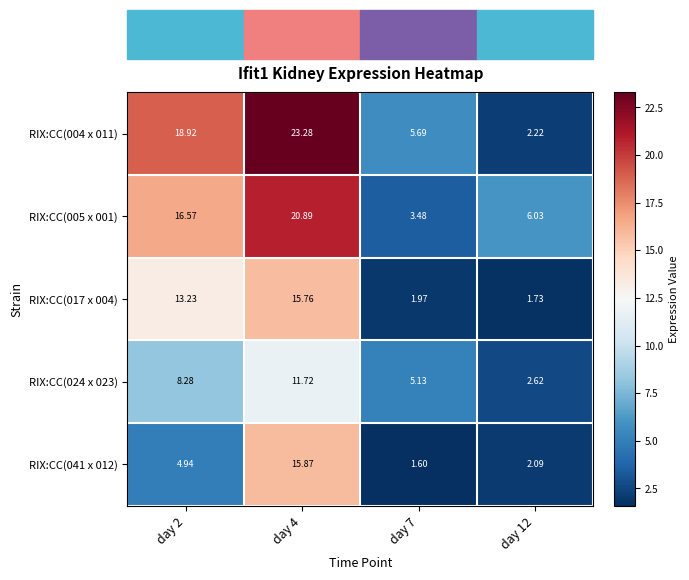

How many data points in RIX:CC(041 x 012) are above 4?

2